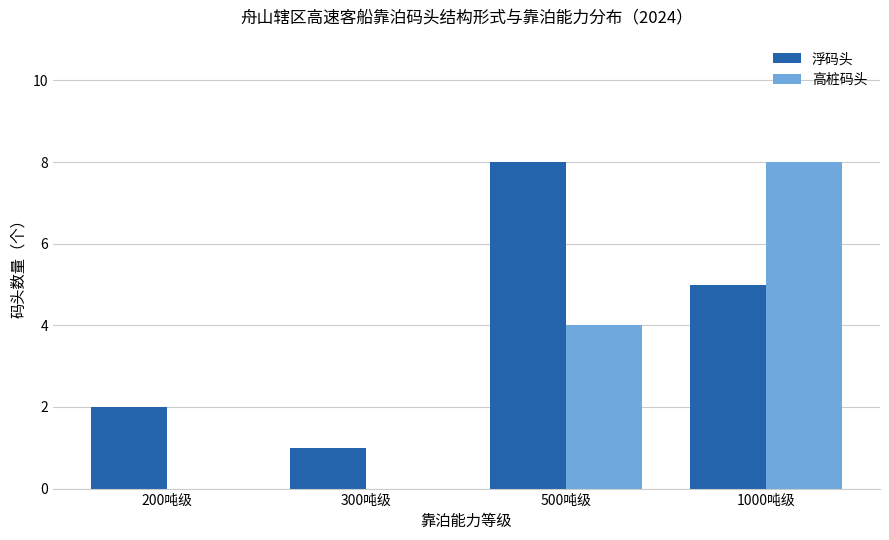

What are all the series names shown in the legend?

浮码头, 高桩码头